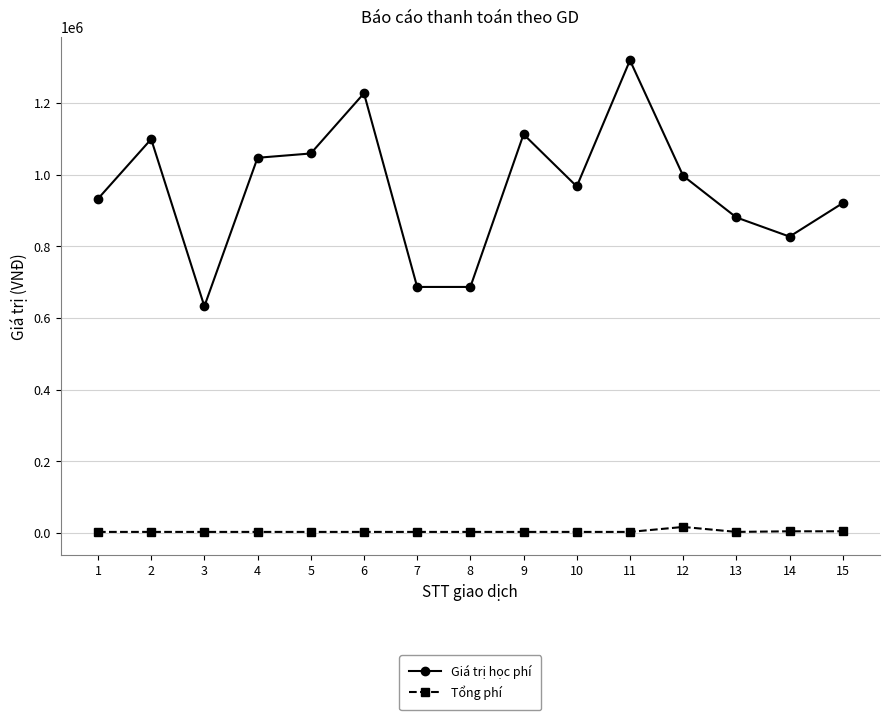

What is the difference between the Giá trị học phí values at 2 and 4?

52000